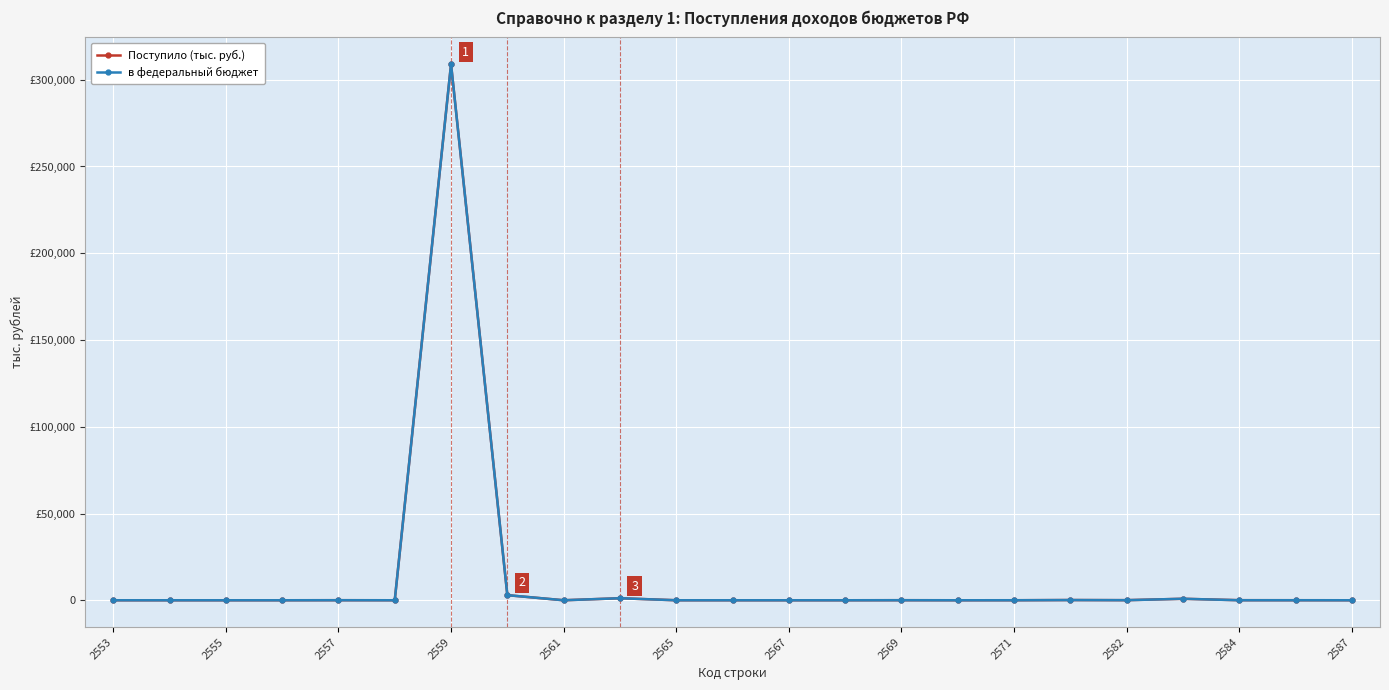

True or false: в федеральный бюджет has more than 0 interior local peaks.

True